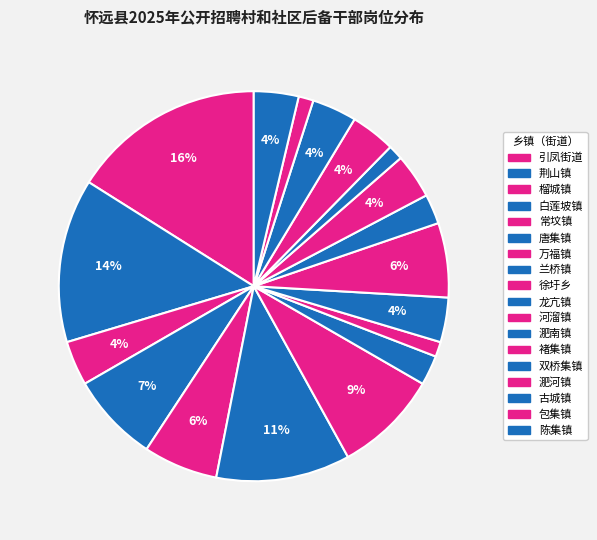

Between 褚集镇 and 唐集镇, which is larger?

唐集镇